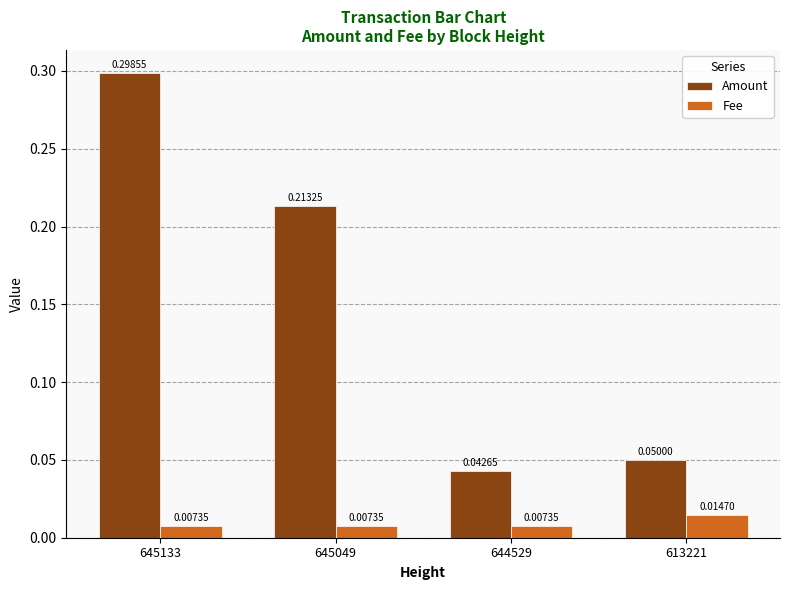

True or false: Amount has a value of 0.1 at 645049.

False